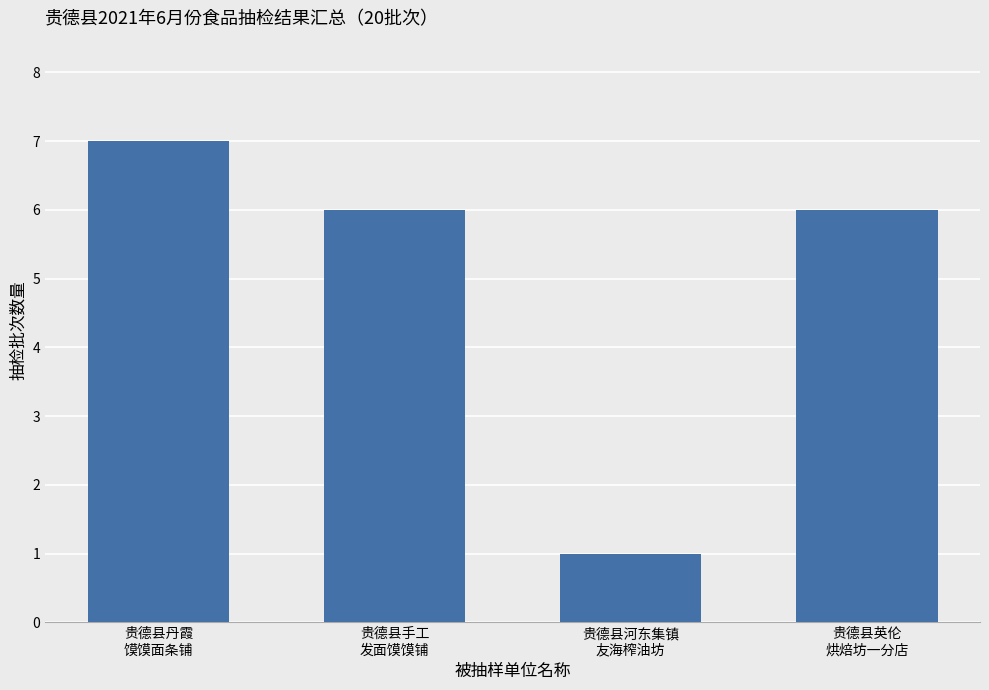

What is the sum of all values?

20